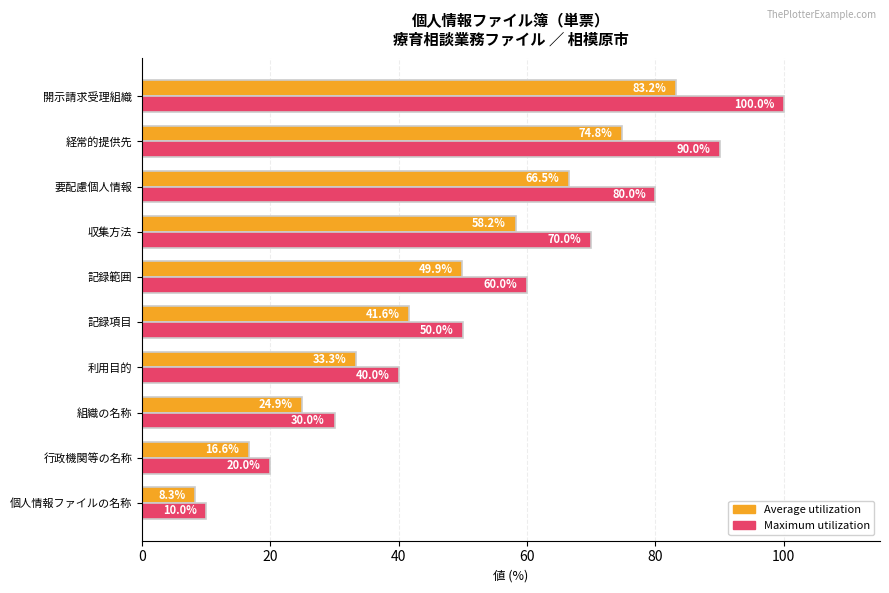

List the series in order of their overall mean, highest first.

Maximum utilization, Average utilization